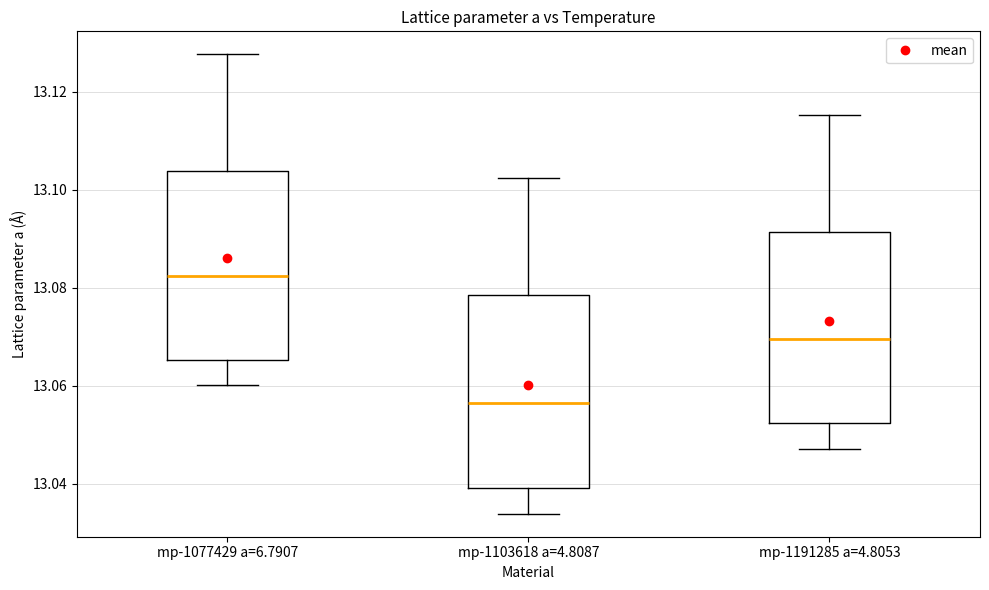

Which box has the highest median line?

mp-1077429 a=6.7907